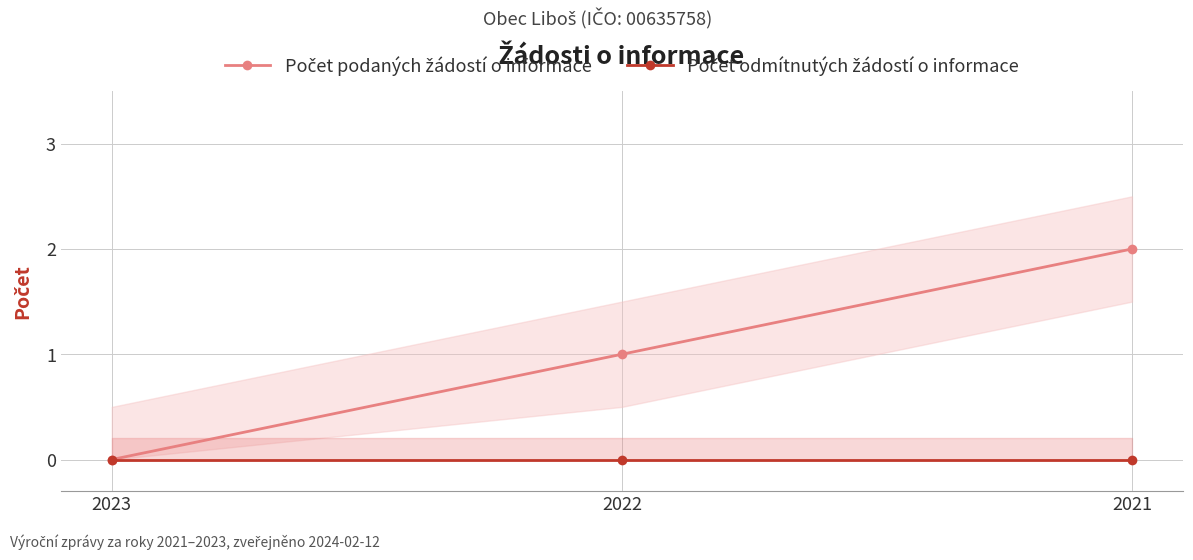

How many distinct data groups are displayed?

2